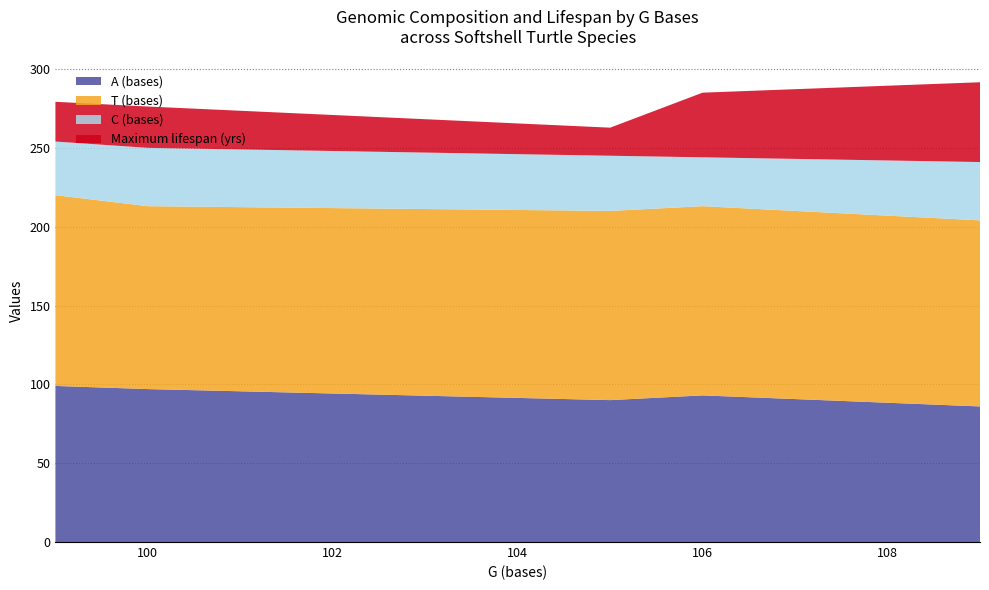

What is the total value across all series at 100?

276.2